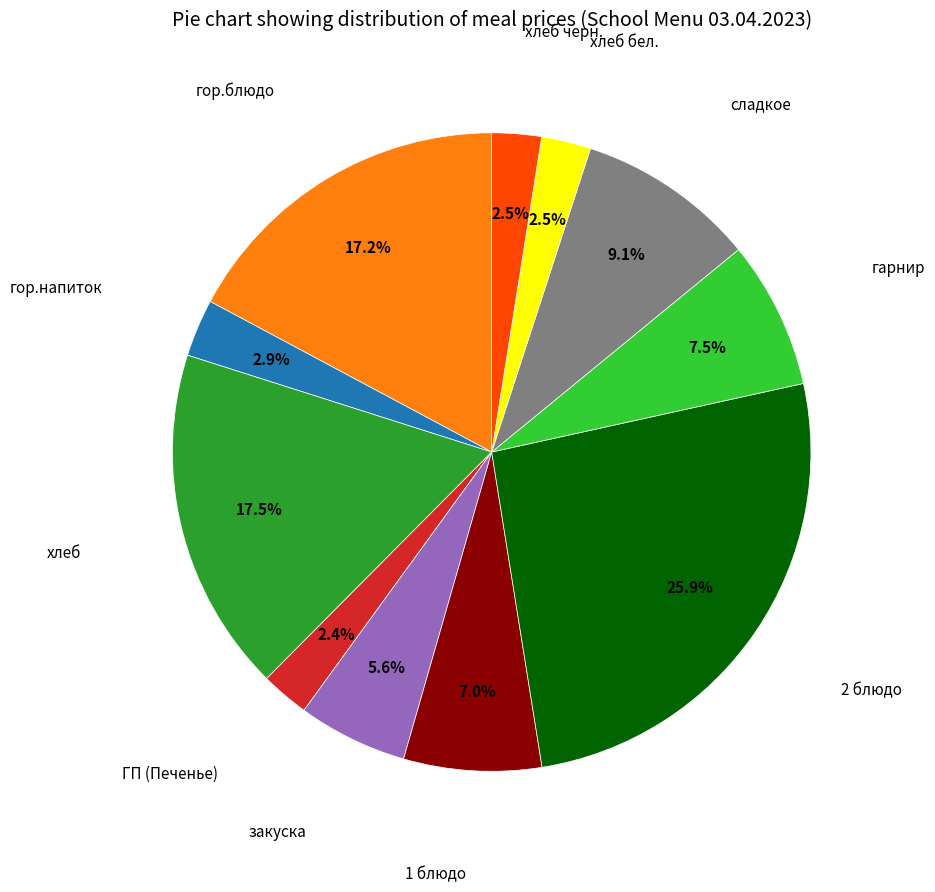

Is there any slice that represents more than half of the pie?

No